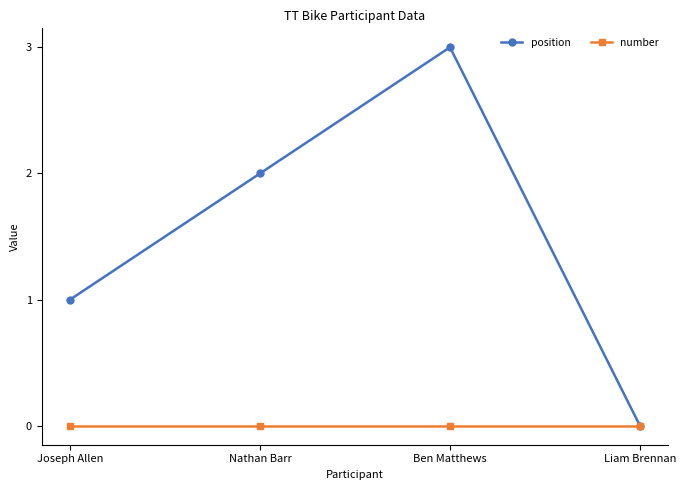

The value of number at Liam Brennan is 0. True or false?

True